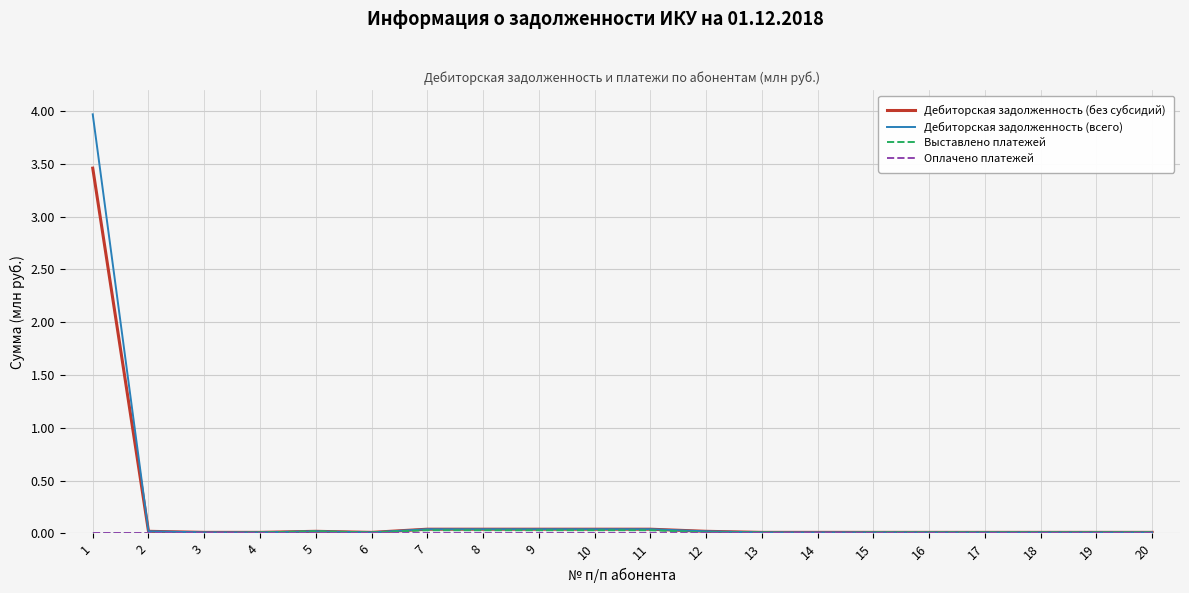

What is the highest value of the Дебиторская задолженность (всего) series?

4.0